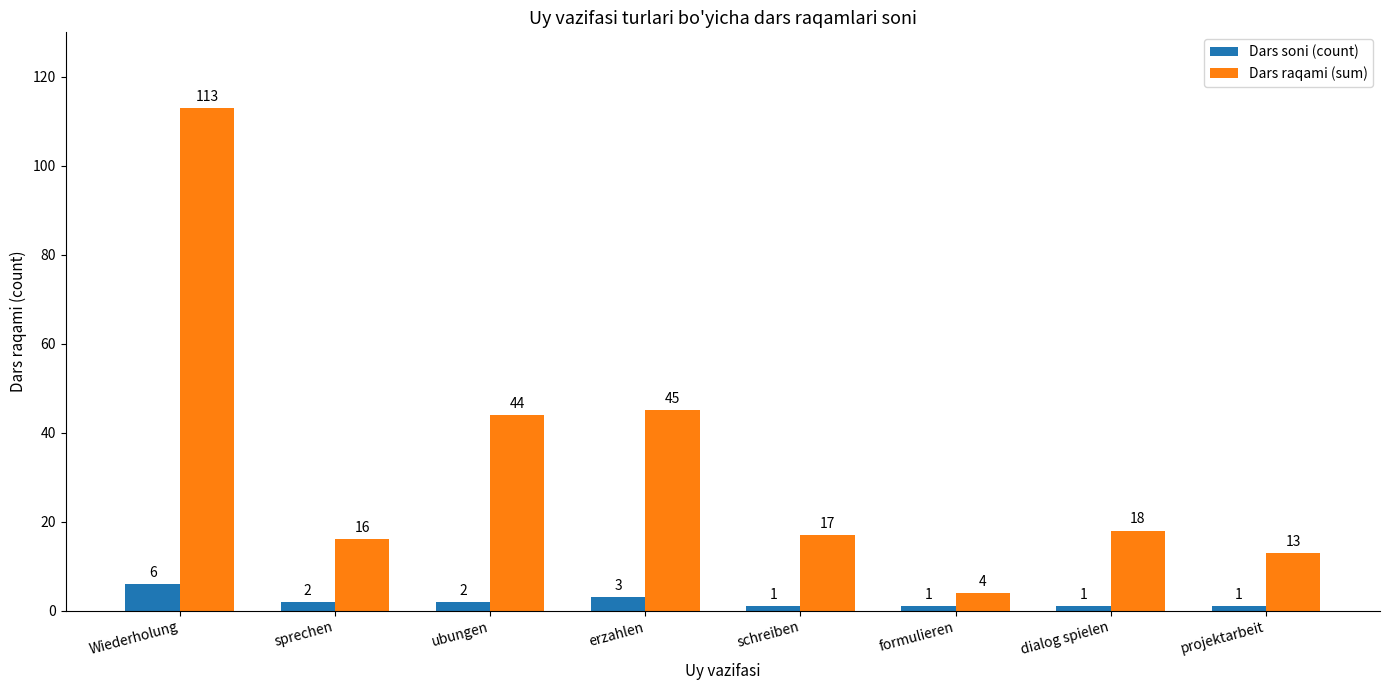

At how many categories does at least one series exceed 93?

1